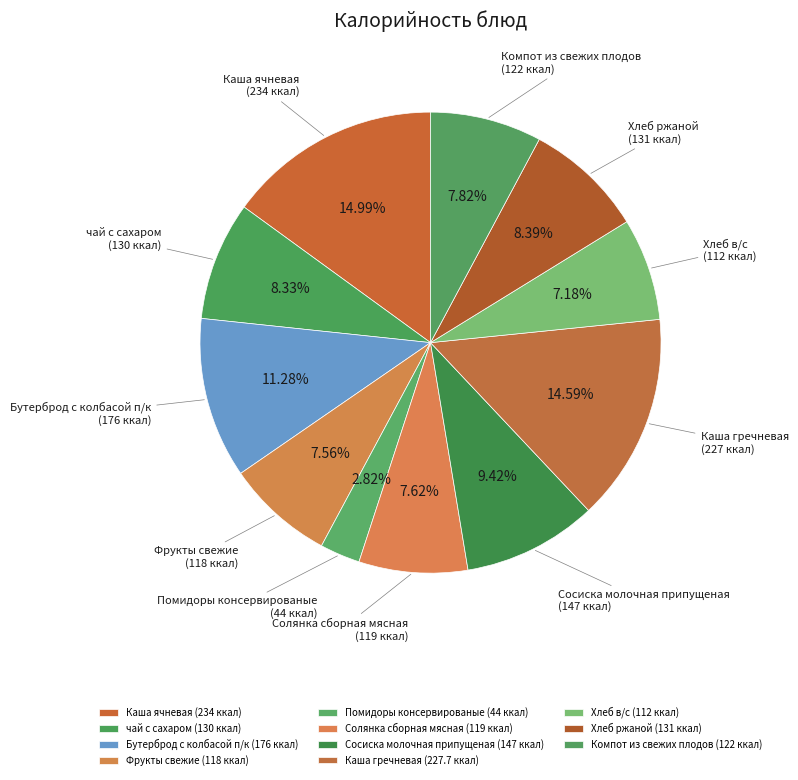

The Каша гречневая slice represents 21% of the pie. True or false?

False